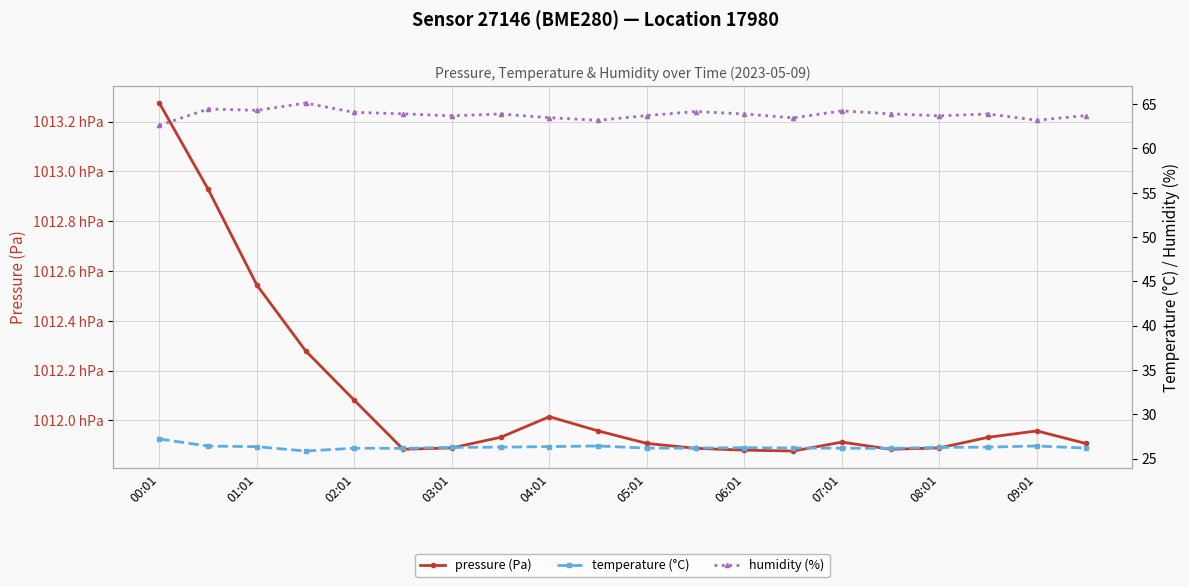

What is the value of the temperature (°C) point at the 9th from the left?

26.4